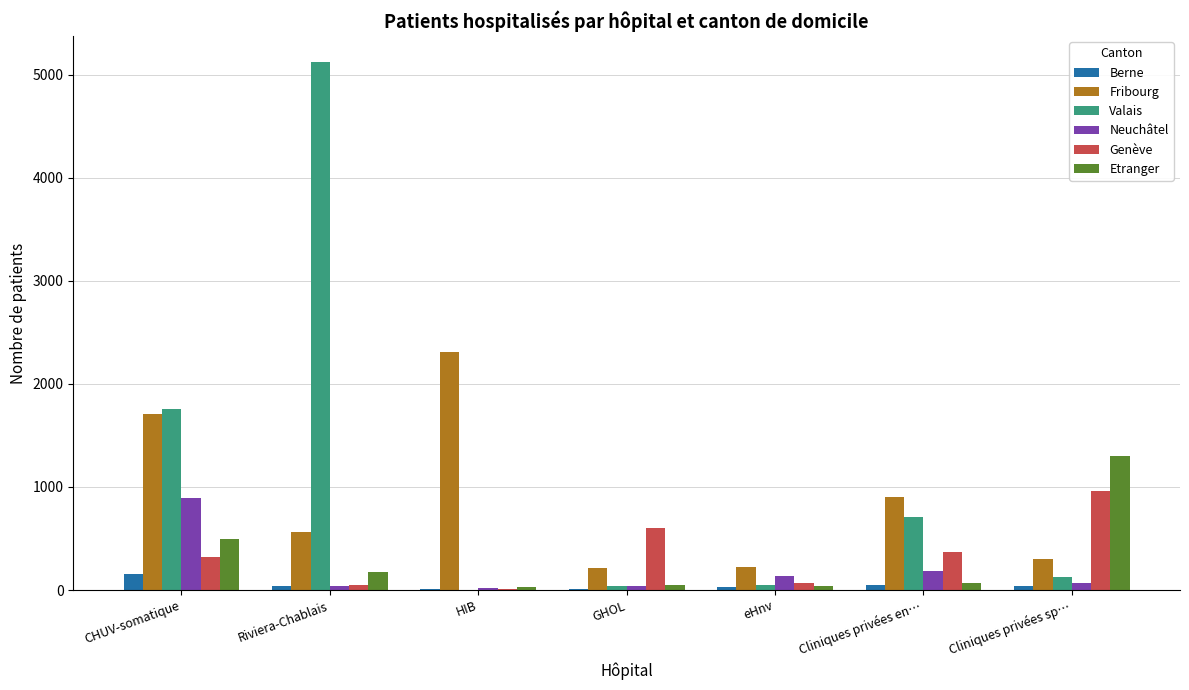

How many distinct data groups are displayed?

6